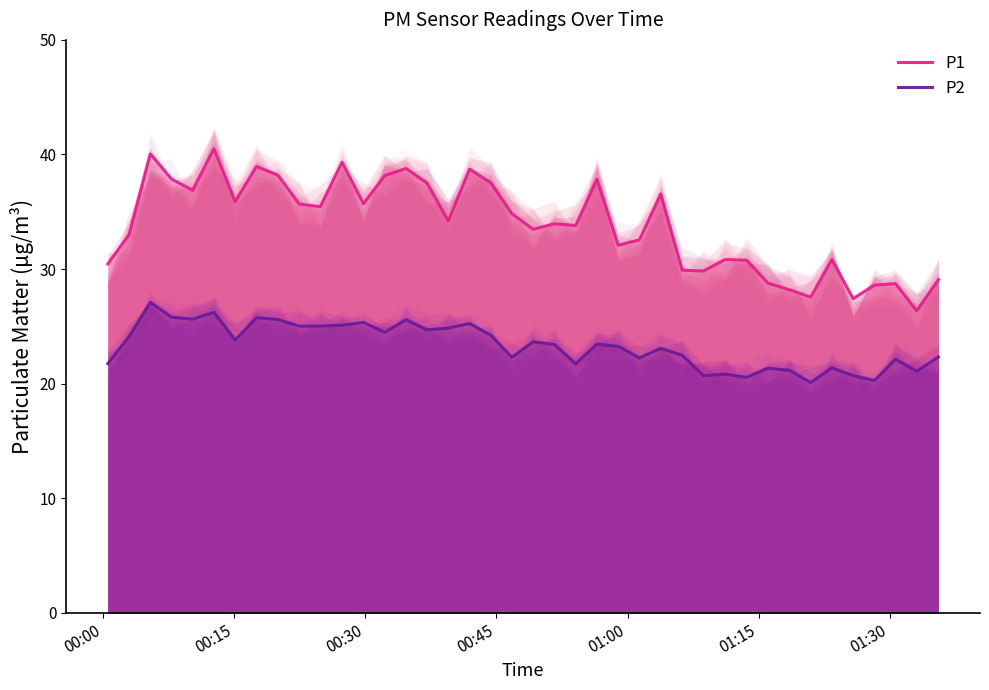

What is the difference between the P1 values at 21 and 16?

0.2